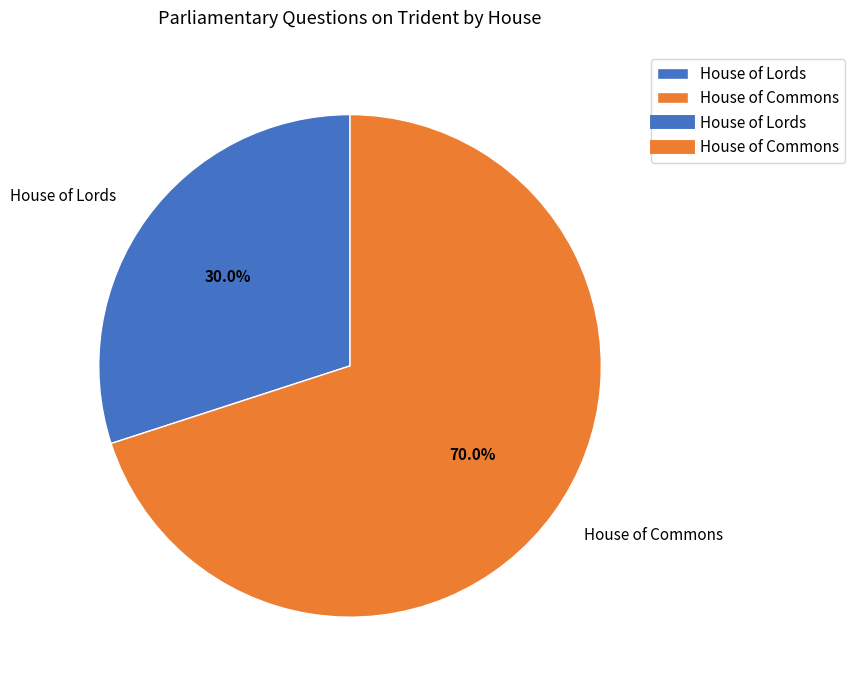

Which slice is the largest?

House of Commons